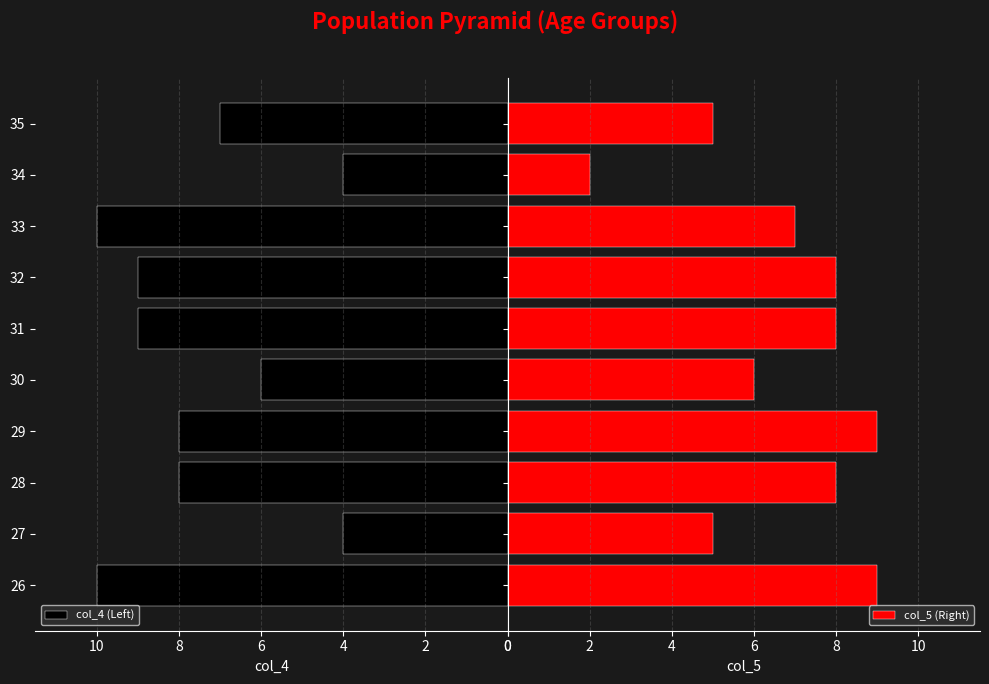

List the series in order of their overall mean, highest first.

col_4 (Left), col_5 (Right)